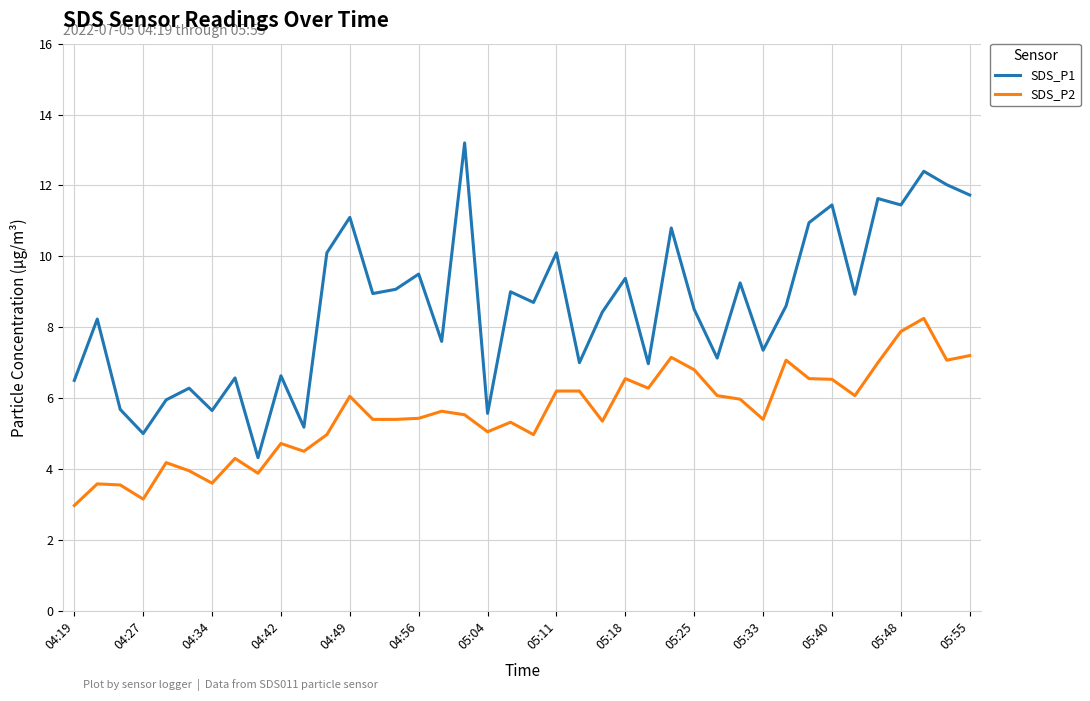

What is the sum of all SDS_P2 values?

221.7